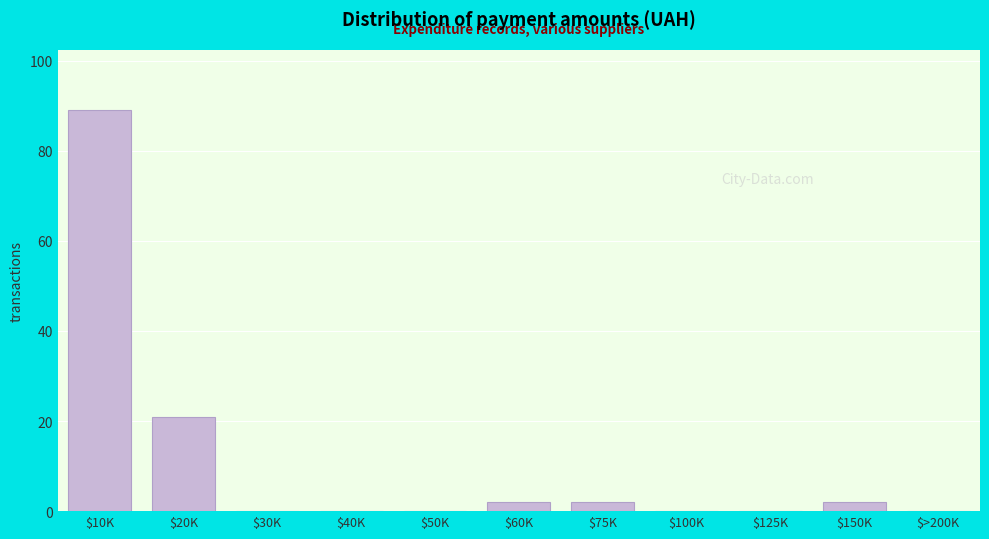

True or false: the data shows 37 at $20K.

False